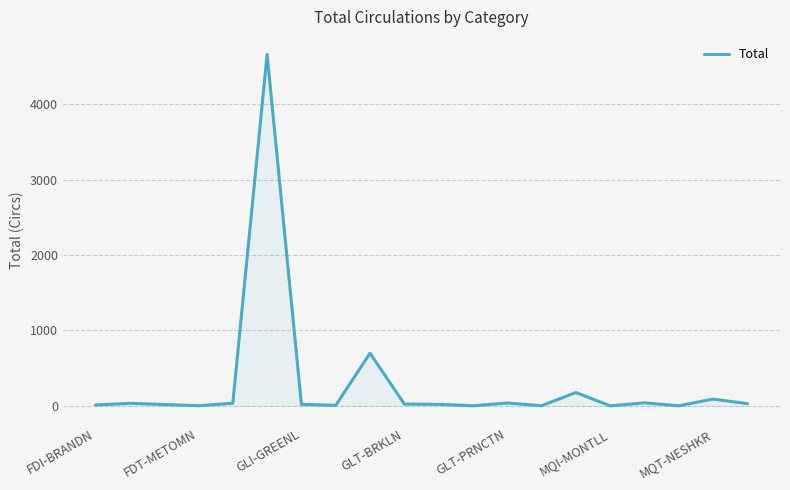

Does the chart have visible grid lines?

Yes